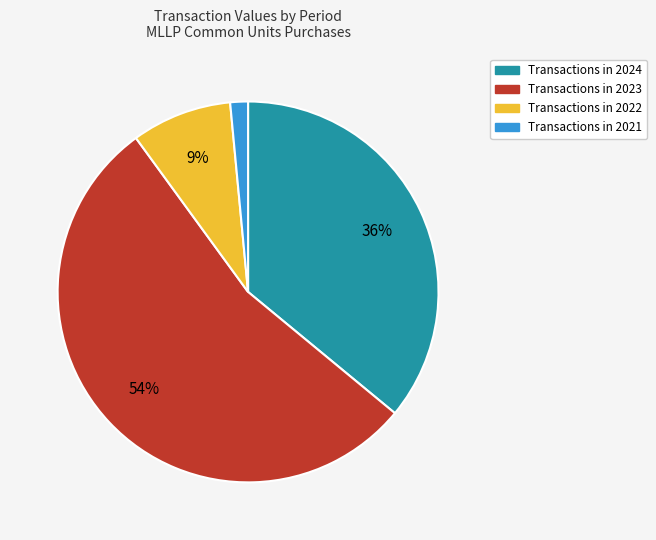

To the nearest percent, what is the average slice percentage?

25%